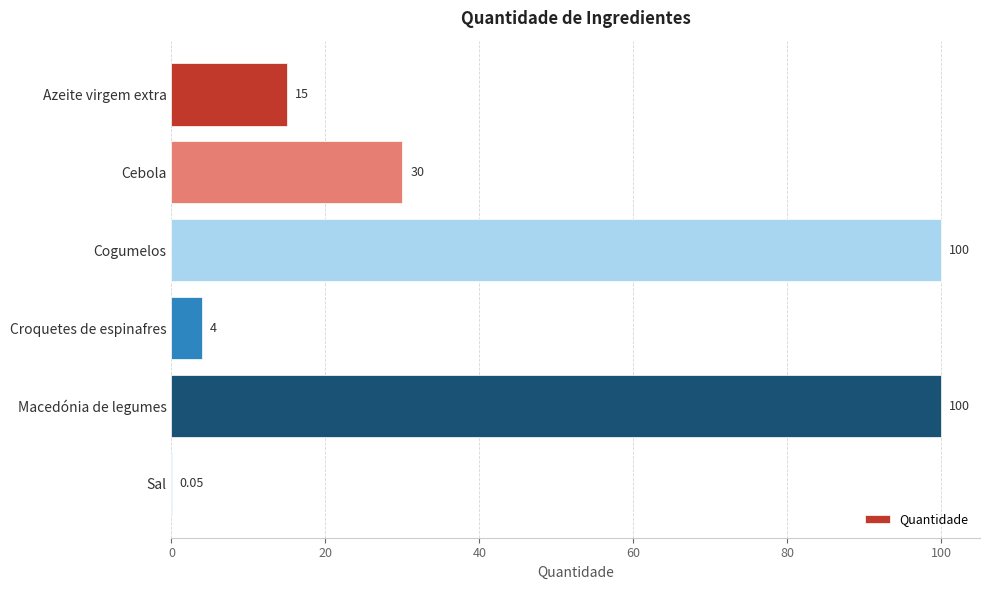

What is the average value?

41.5